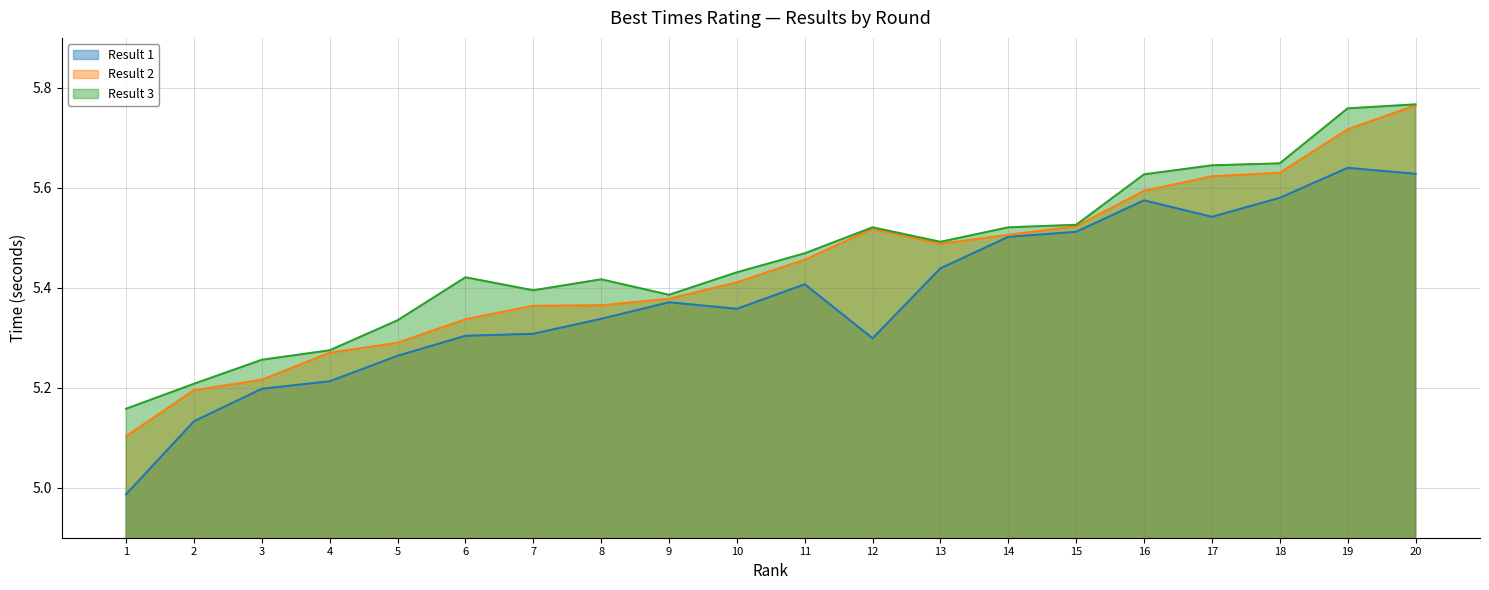

What are all the series names shown in the legend?

Result 1, Result 2, Result 3